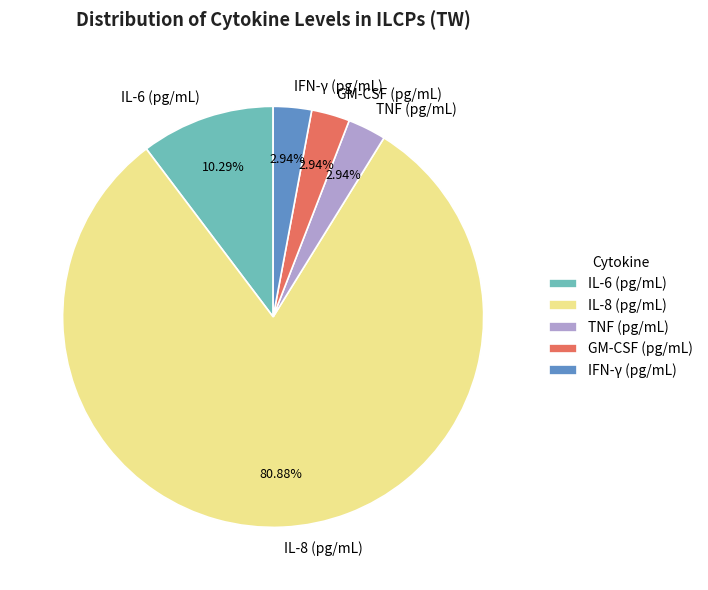

Does IL-8 (pg/mL) account for over 50% of the chart?

Yes